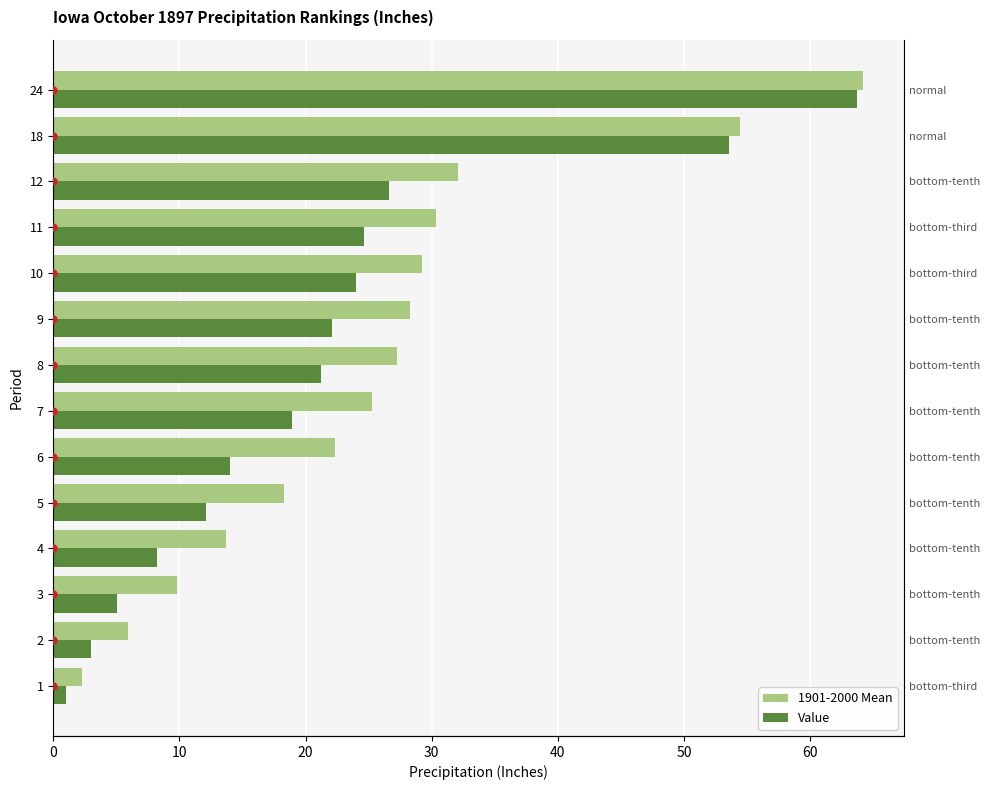

How many data points does each series have?

14